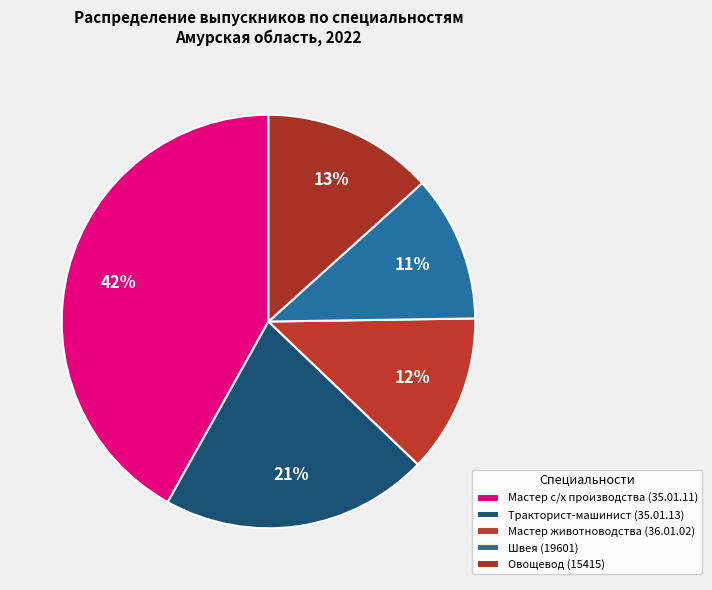

Does any single category account for the majority?

No